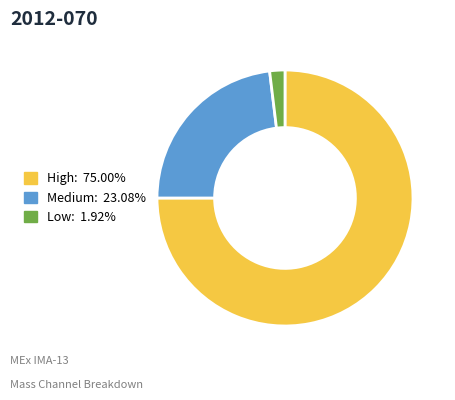

Count the number of slices in the pie.

3